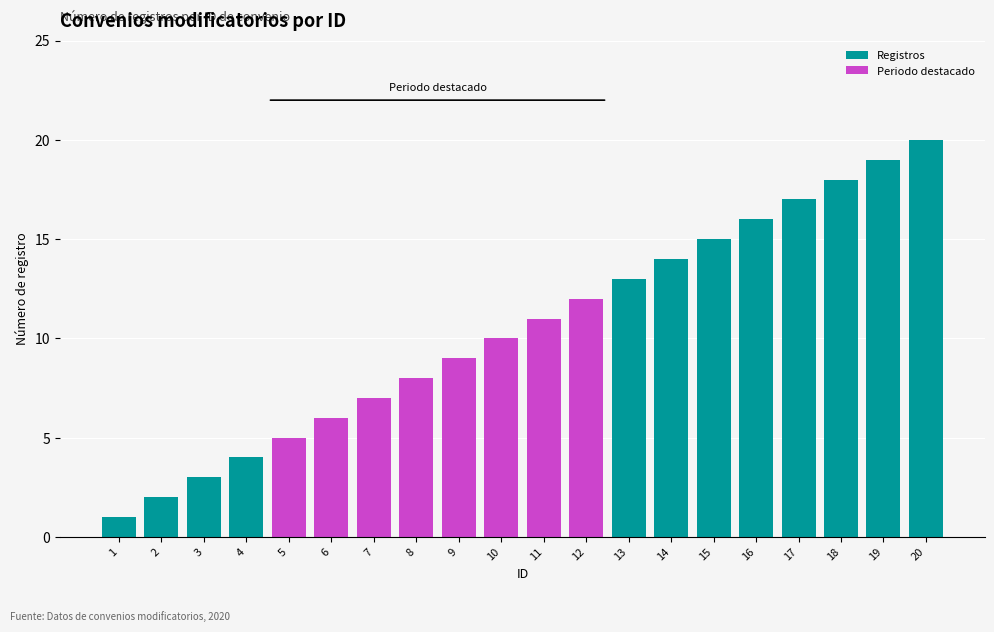

Rank the categories by value from highest to lowest.

20, 19, 18, 17, 16, 15, 14, 13, 12, 11, 10, 9, 8, 7, 6, 5, 4, 3, 2, 1